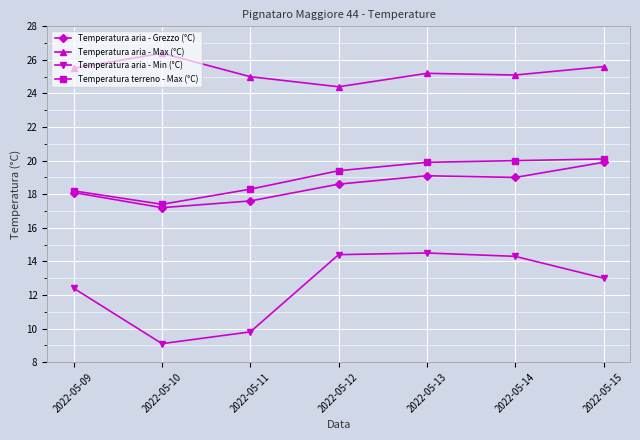

Reading left to right, extract all data points from this chart.

Temperatura aria - Grezzo (°C): 2022-05-09=18.1	2022-05-10=17.2	2022-05-11=17.6	2022-05-12=18.6	2022-05-13=19.1	2022-05-14=19.0	2022-05-15=19.9
Temperatura aria - Max (°C): 2022-05-09=25.5	2022-05-10=26.4	2022-05-11=25.0	2022-05-12=24.4	2022-05-13=25.2	2022-05-14=25.1	2022-05-15=25.6
Temperatura aria - Min (°C): 2022-05-09=12.4	2022-05-10=9.1	2022-05-11=9.8	2022-05-12=14.4	2022-05-13=14.5	2022-05-14=14.3	2022-05-15=13.0
Temperatura terreno - Max (°C): 2022-05-09=18.2	2022-05-10=17.4	2022-05-11=18.3	2022-05-12=19.4	2022-05-13=19.9	2022-05-14=20.0	2022-05-15=20.1